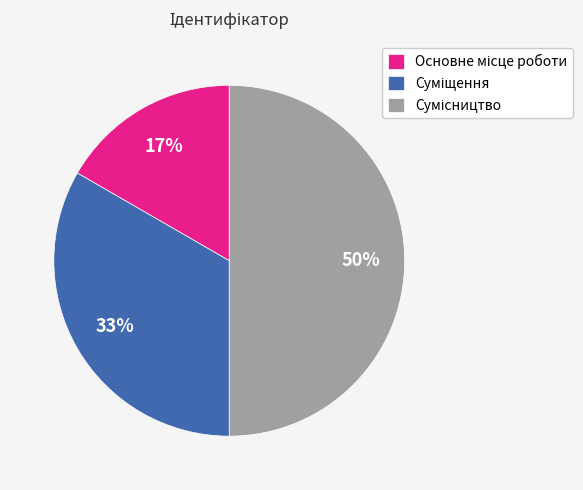

To the nearest percent, what is the average slice percentage?

33%